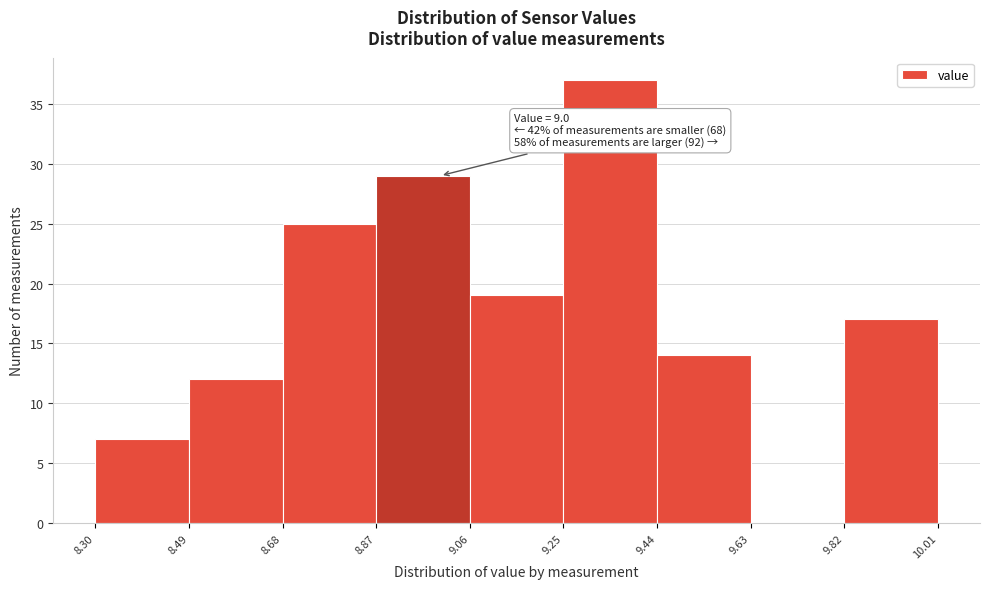

Over which range of the x-axis is the bar tallest?

9.25 to 9.44